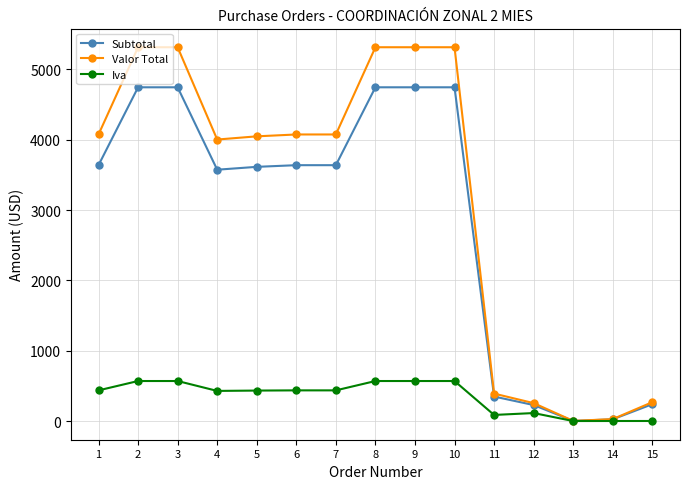

What is the value of the Valor Total point at the 14th from the left?

28.0